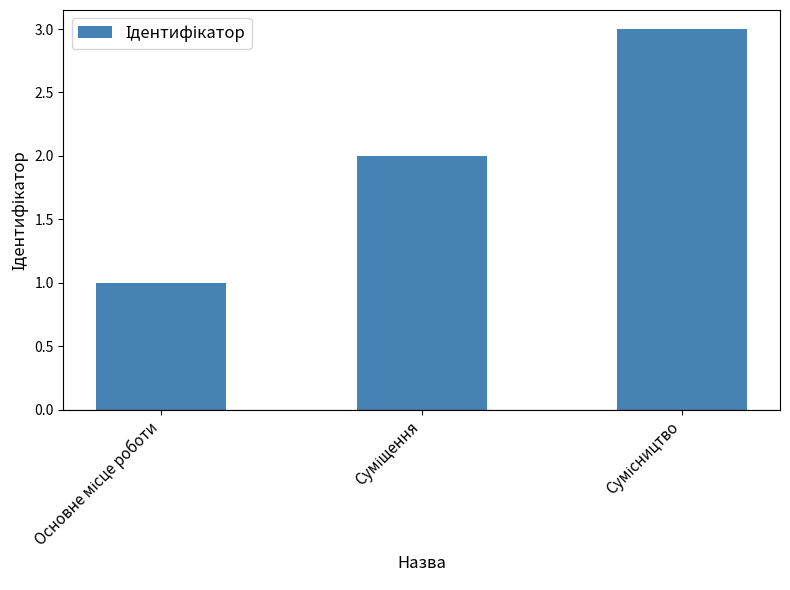

How many bars are there in total?

3